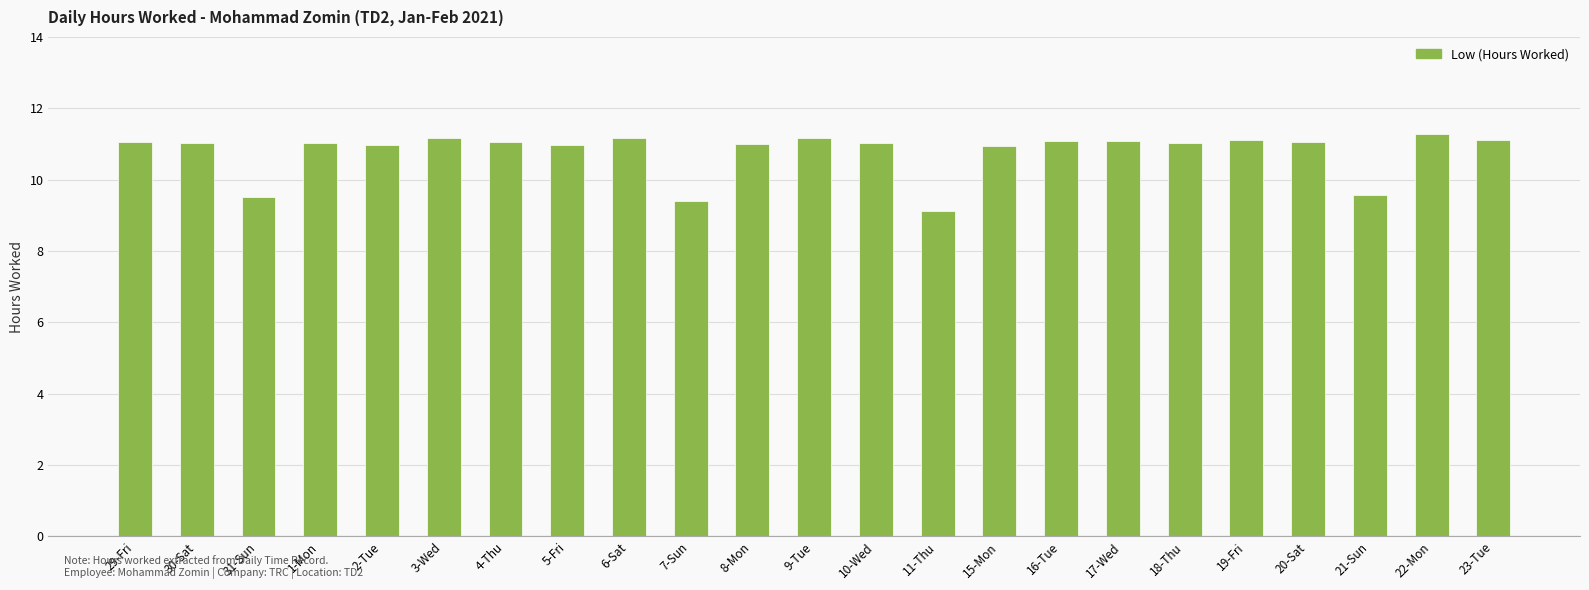

What is the maximum value shown in the chart?

11.3